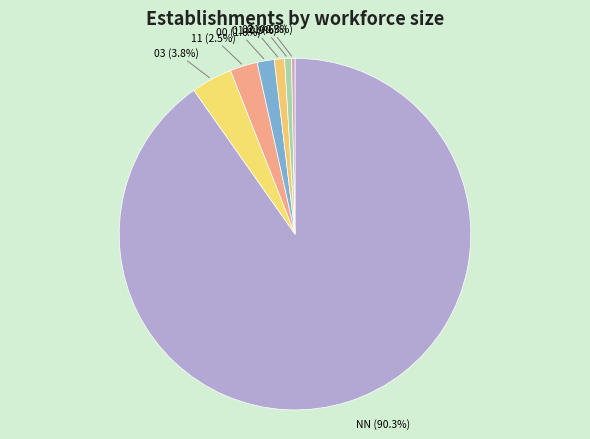

To the nearest percent, what is the combined percentage of 01 and 21?

1%